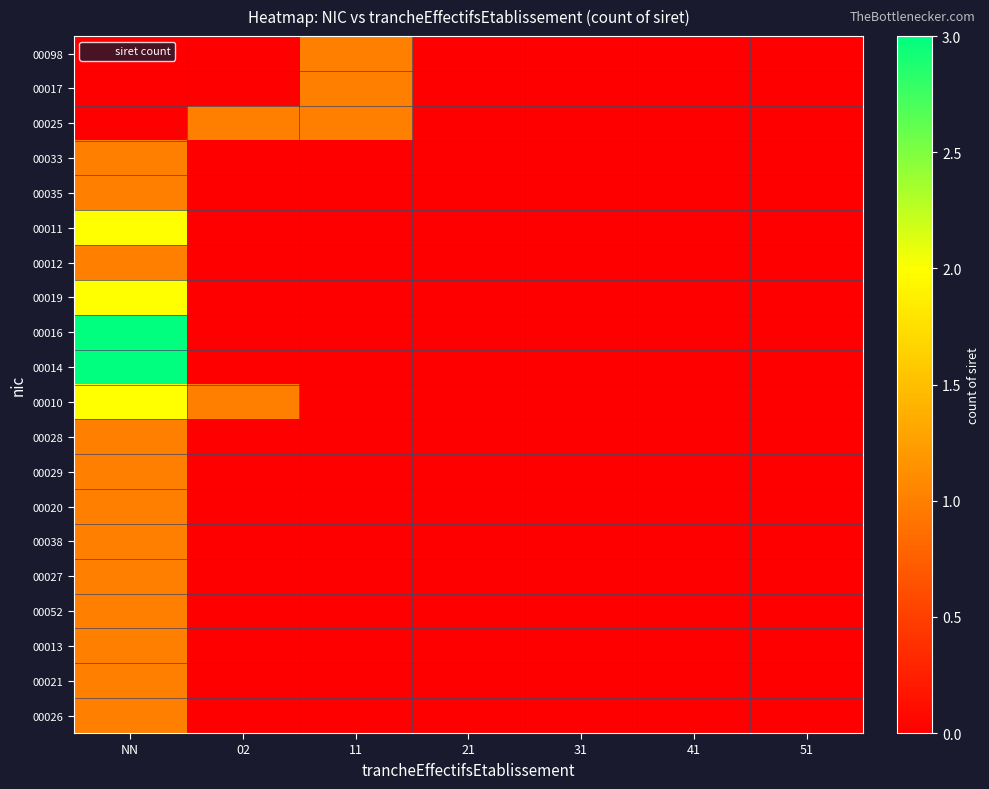

What is the total value across all series at NN?

24